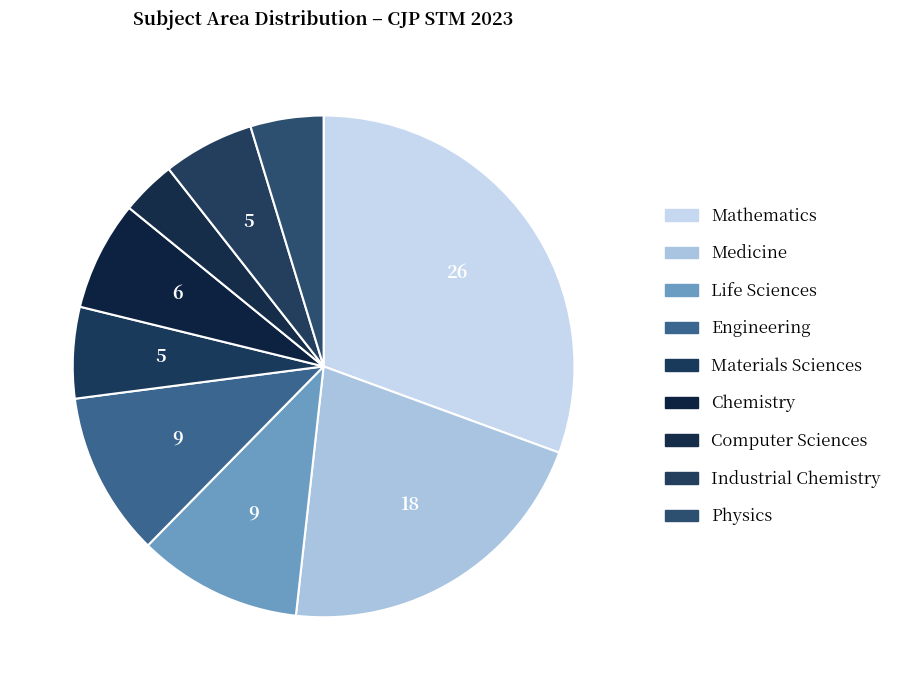

Count the number of slices in the pie.

9